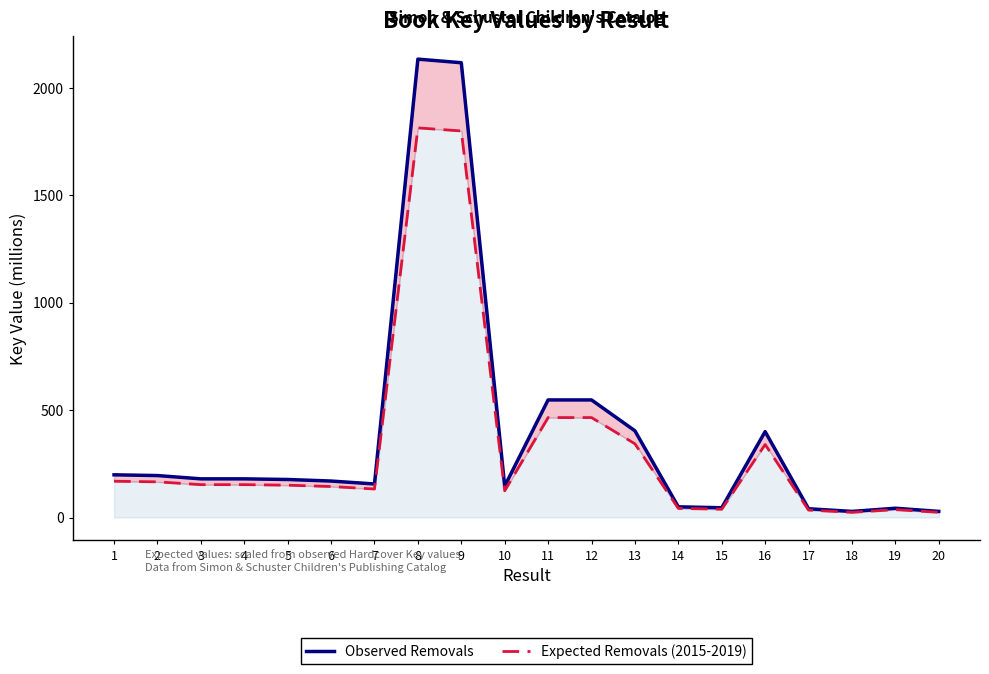

Reading right to left, extract all data points from this chart.

Observed Removals: 20=28.5	19=43.2	18=28.4	17=40.8	16=400.1	15=45.5	14=49.8	13=403.9	12=547.7	11=547.7	10=146.3	9=2118.4	8=2135.2	7=156.2	6=169.9	5=177.1	4=180.1	3=180.1	2=195.4	1=198.9
Expected Removals (2015-2019): 20=24.3	19=36.7	18=24.2	17=34.7	16=340.1	15=38.7	14=42.4	13=343.3	12=465.6	11=465.6	10=124.4	9=1800.6	8=1814.9	7=132.8	6=144.4	5=150.6	4=153.1	3=153.1	2=166.1	1=169.0